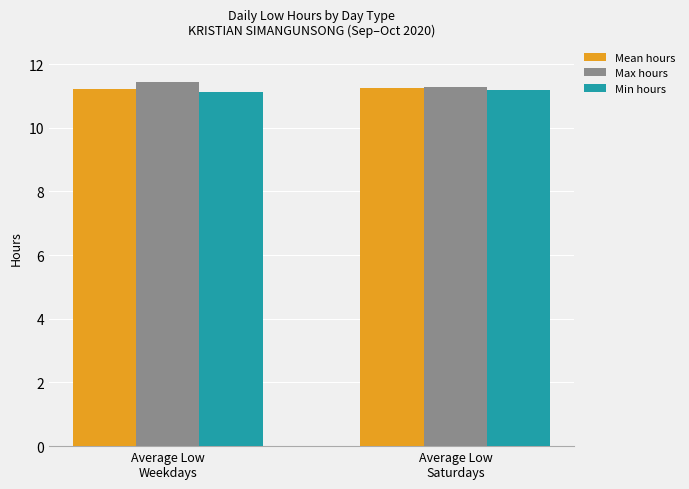

How many bars are there in each group?

3